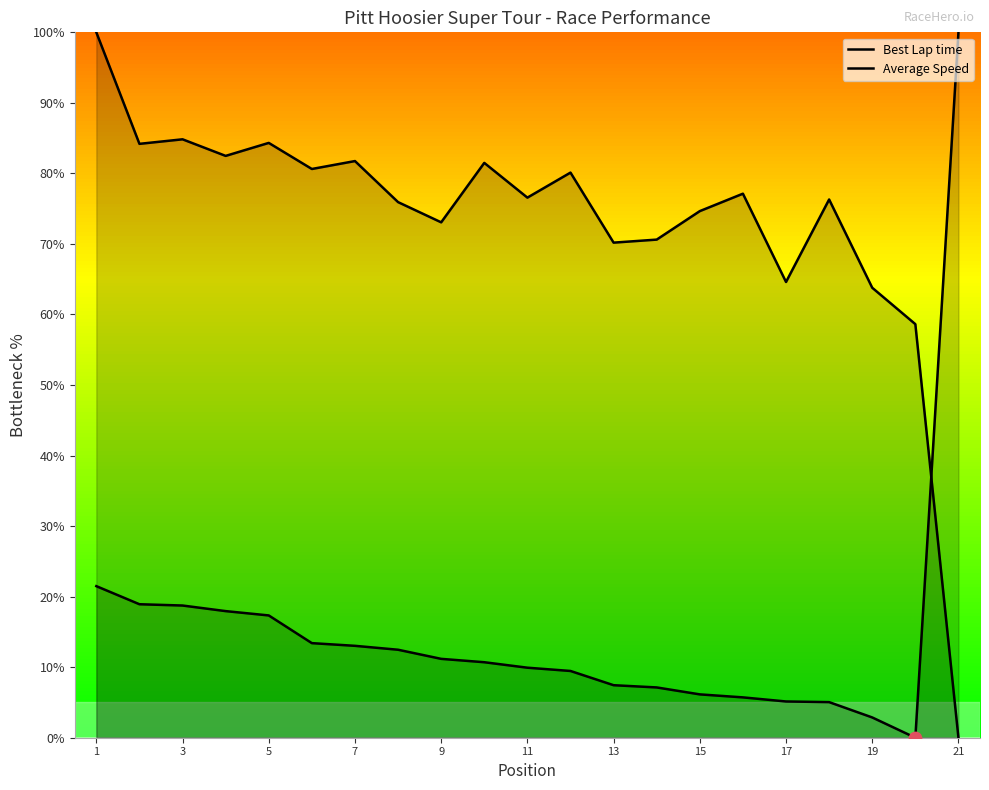

At how many categories does at least one series exceed 77?

11